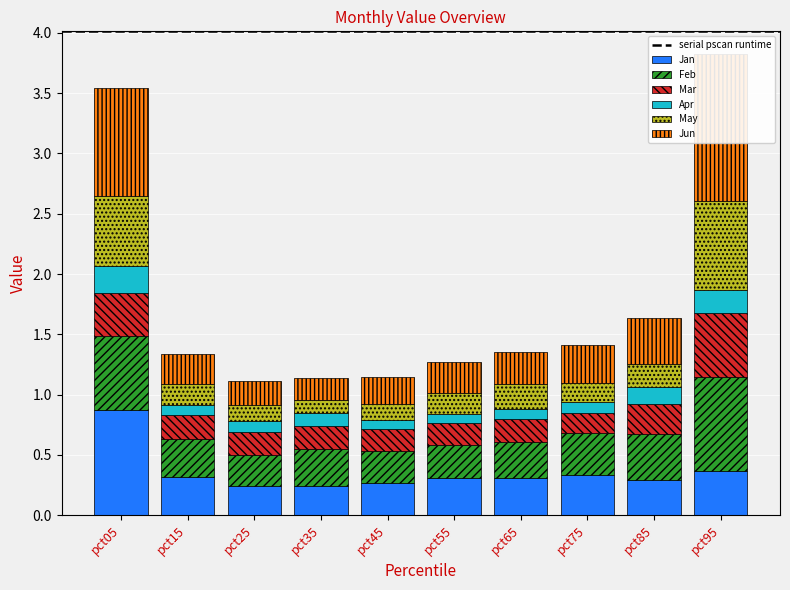

What are all the series names shown in the legend?

Jan, Feb, Mar, Apr, May, Jun